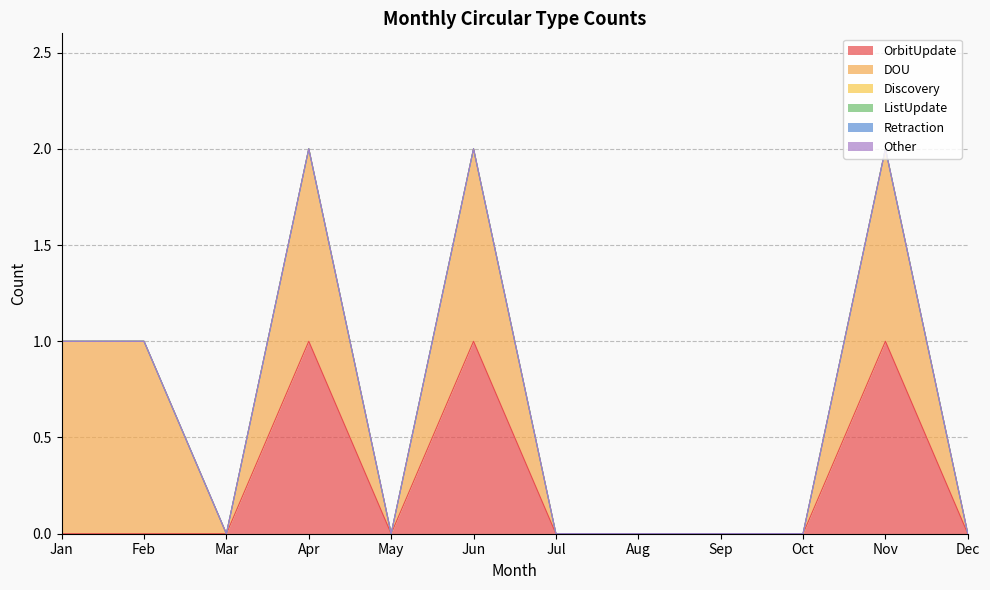

At how many categories does at least one series exceed 0?

5